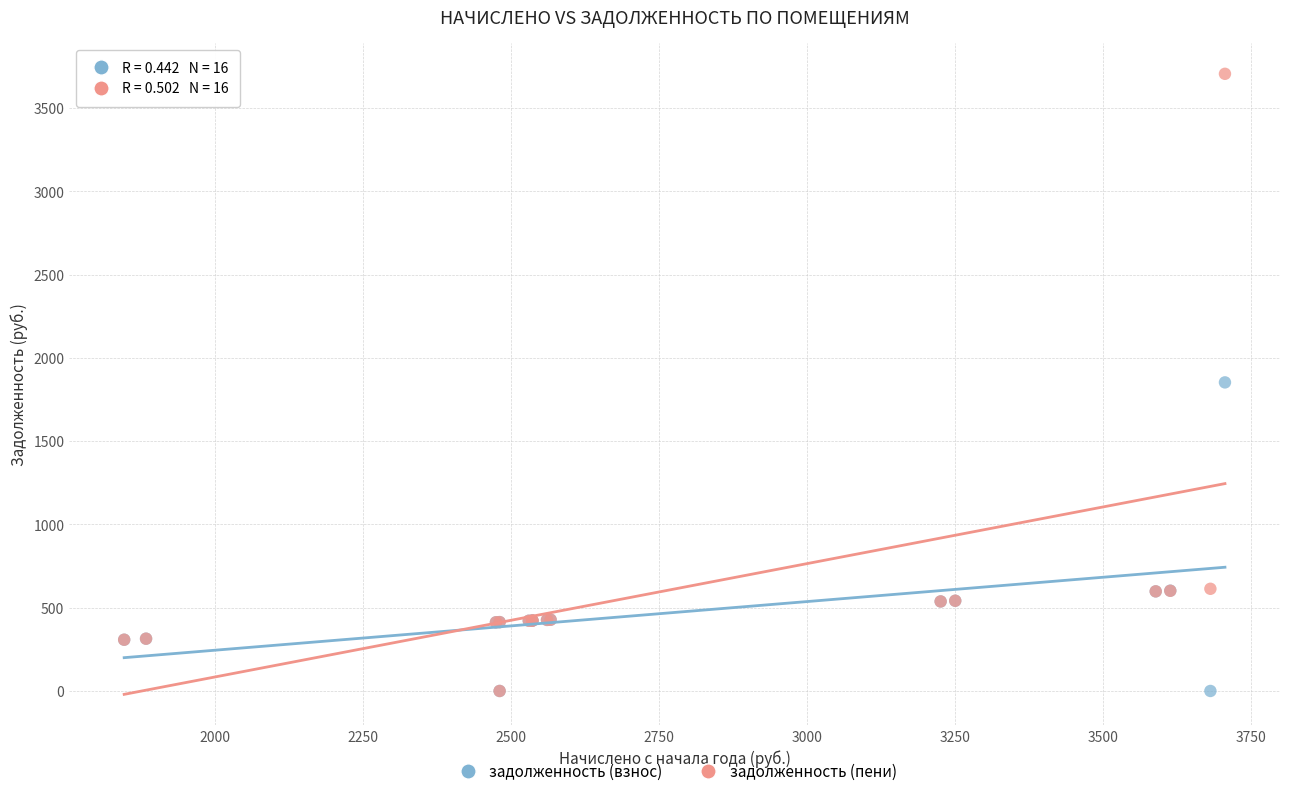

Which series contains the highest Y value?

задолженность (пени)